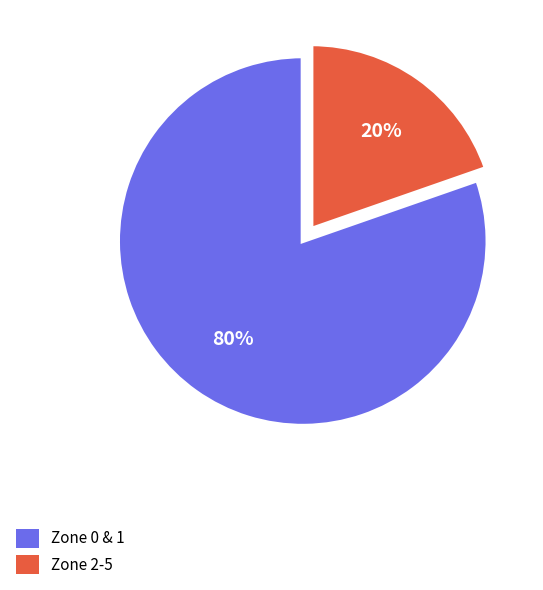

To the nearest percent, what is the average slice percentage?

50%